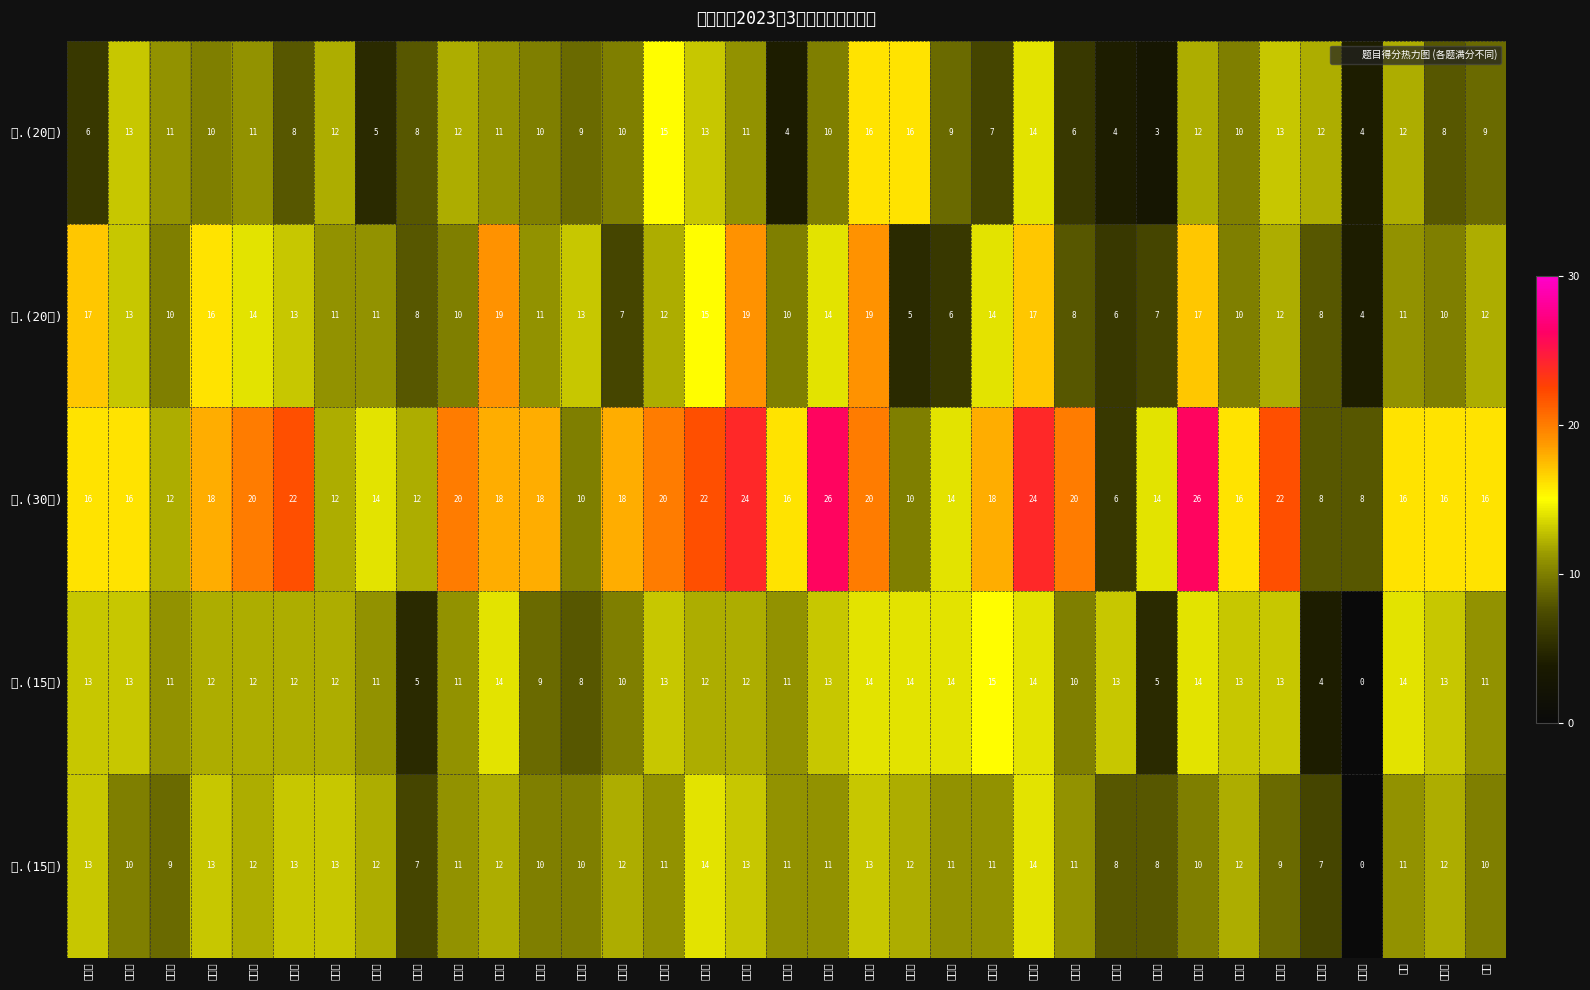

Which series has the largest total across all categories?

三.(30分)